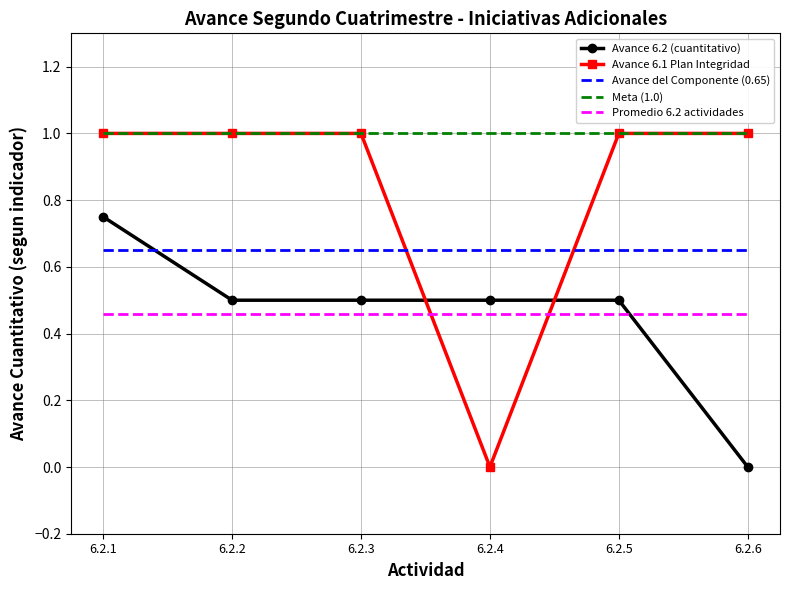

At how many categories does at least one series exceed 0?

6